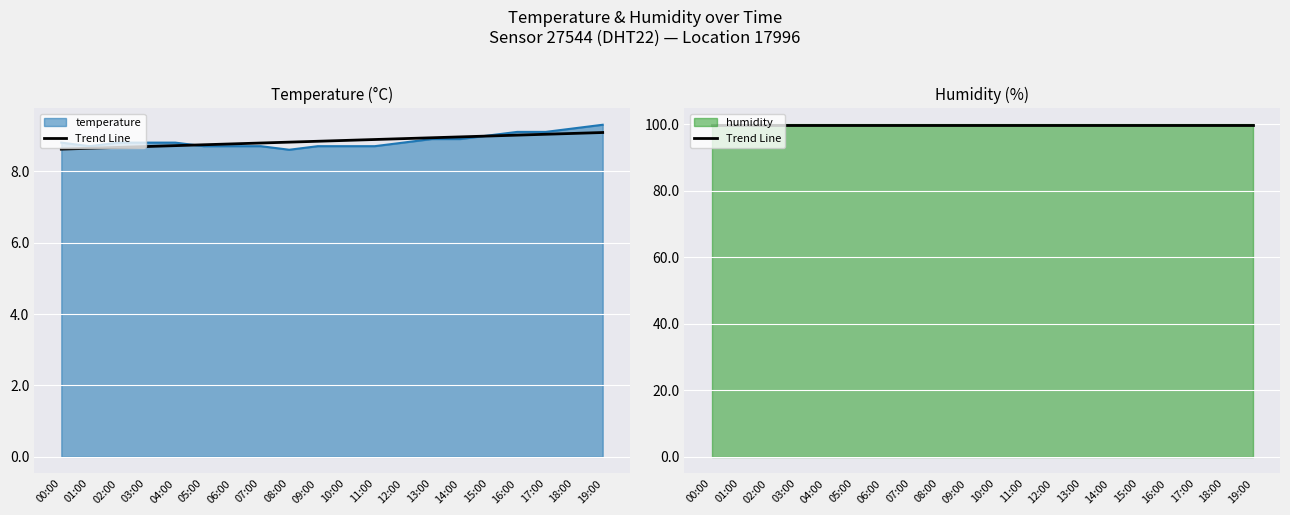

What is the value of the 4th point from the left?

8.8